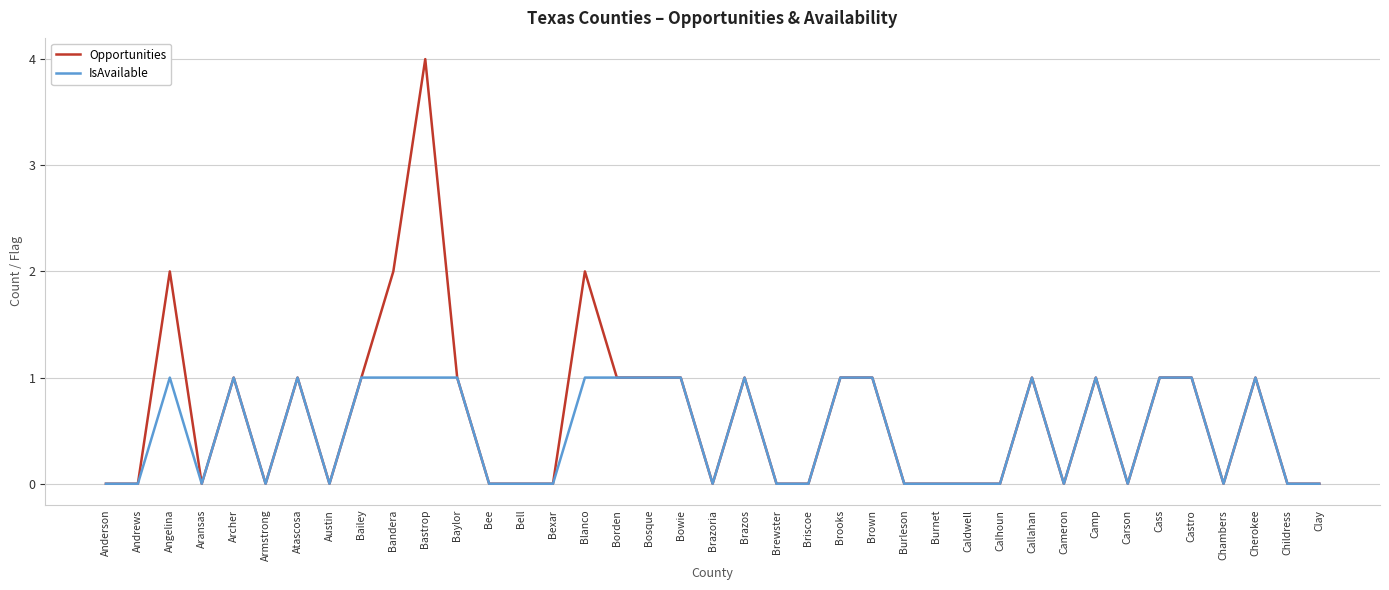

How many lines are shown in the chart?

2